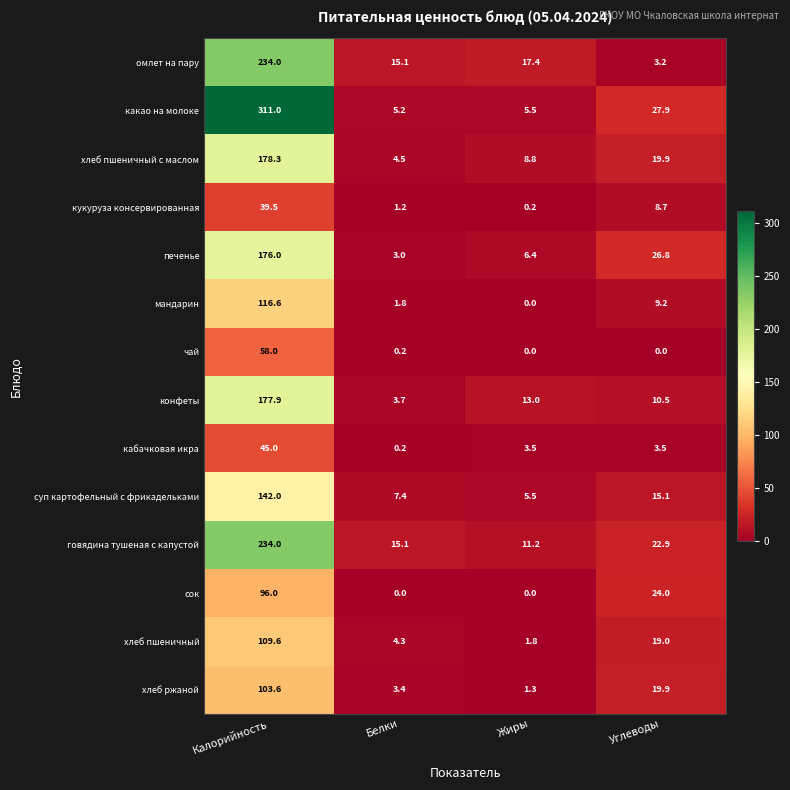

At which label is говядина тушеная с капустой closest to 122?

Углеводы